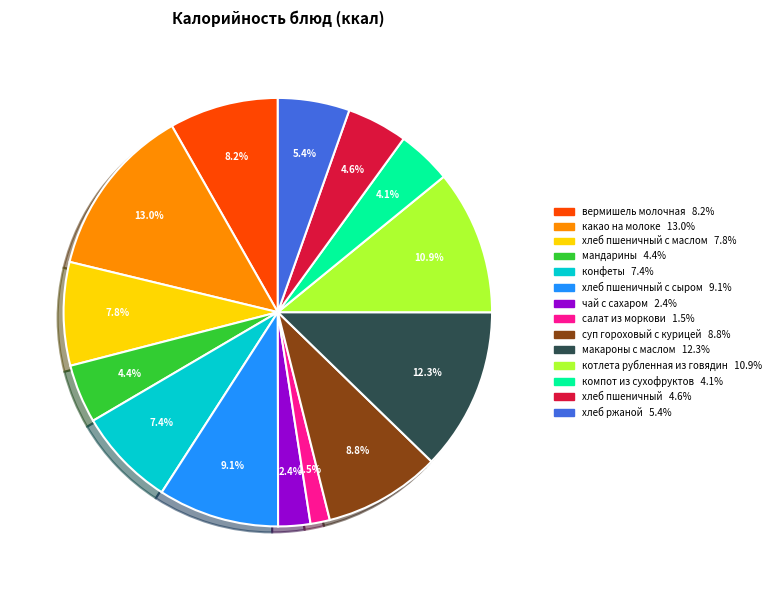

Is there a majority slice in this chart?

No